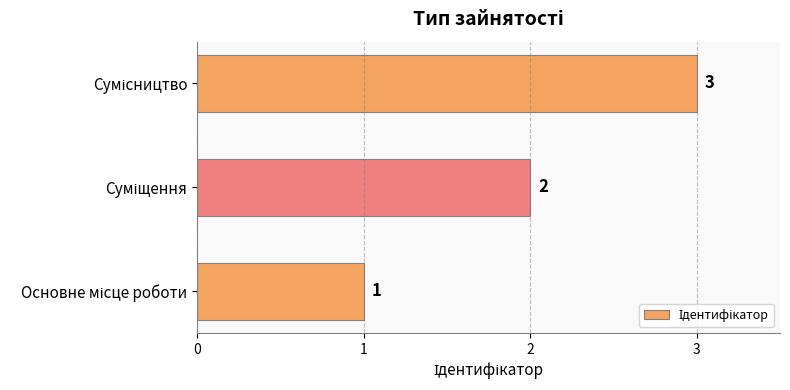

How many values are between 1 and 3?

3